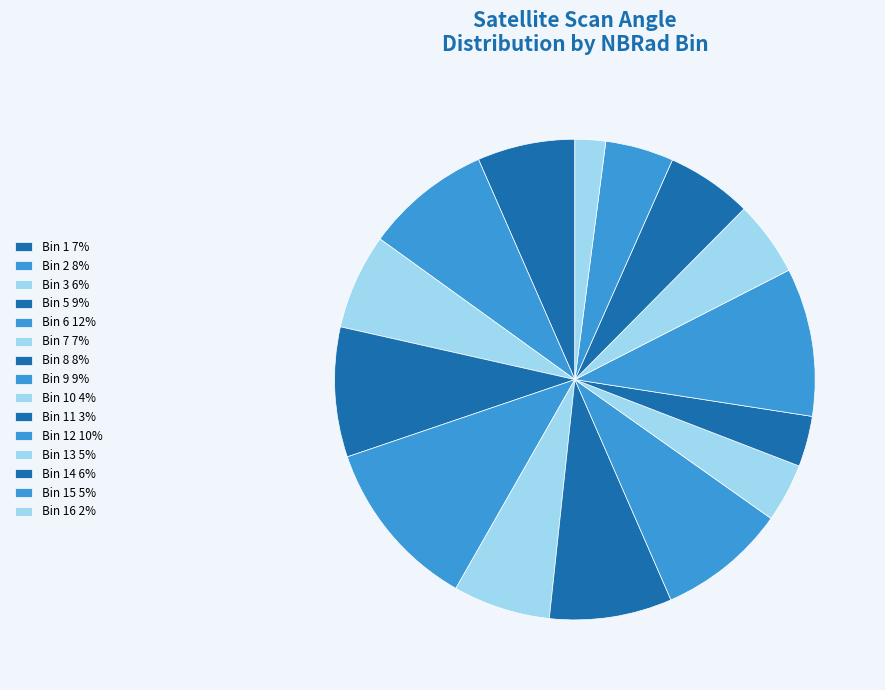

Is there a majority slice in this chart?

No